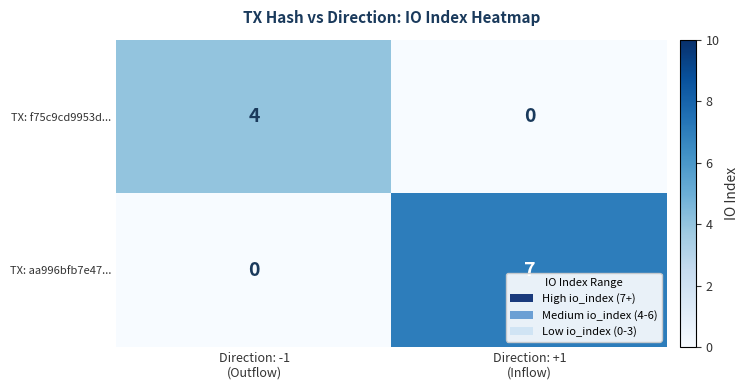

At how many categories does at least one series exceed 2?

2